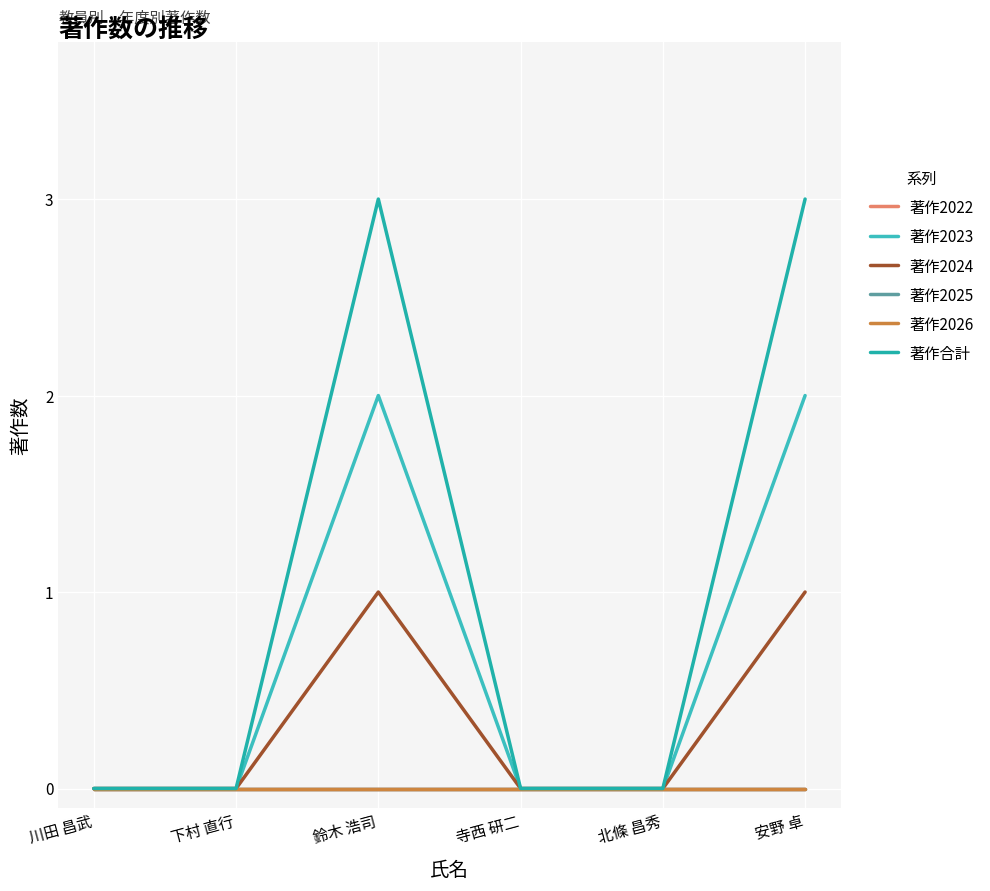

Does the chart have visible grid lines?

Yes